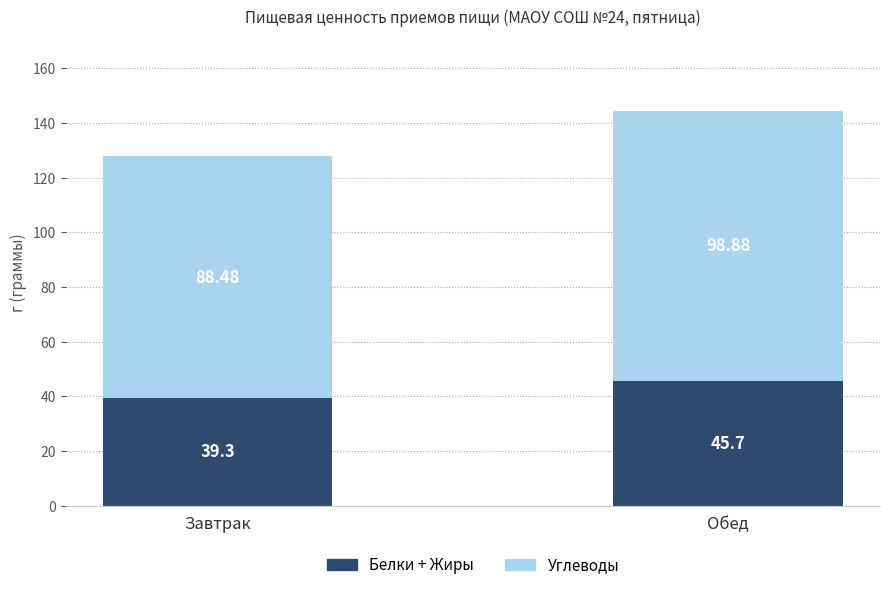

What is the sum of the Белки + Жиры values at Обед and Завтрак?

85.0